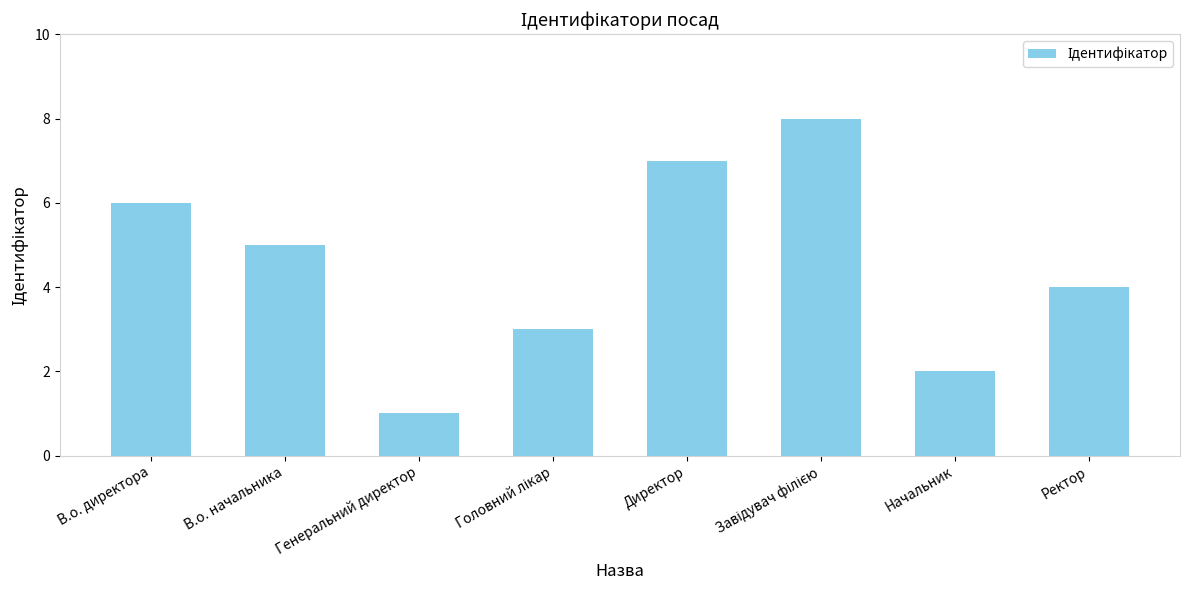

What is the smallest value displayed?

1